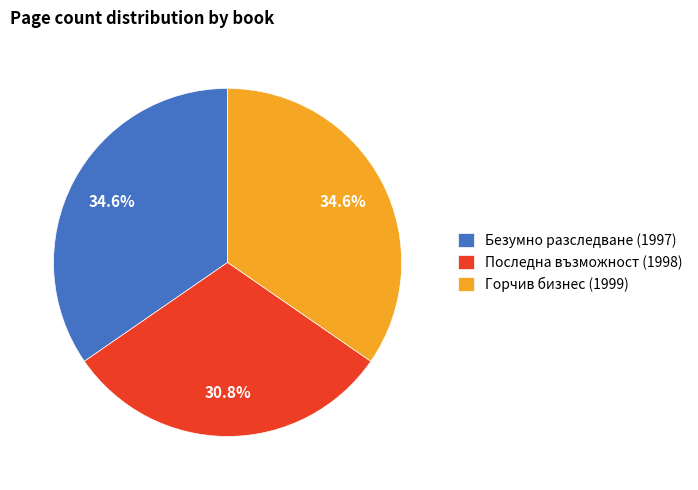

What portion of the pie excludes Горчив бизнес (1999)?

65.4%